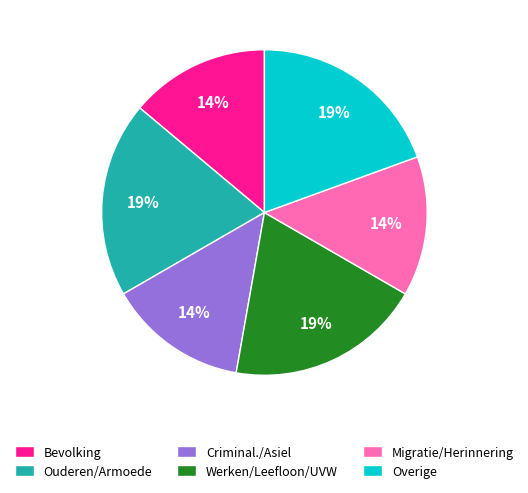

To the nearest percent, what portion does Werken/Leefloon/UVW represent?

19%